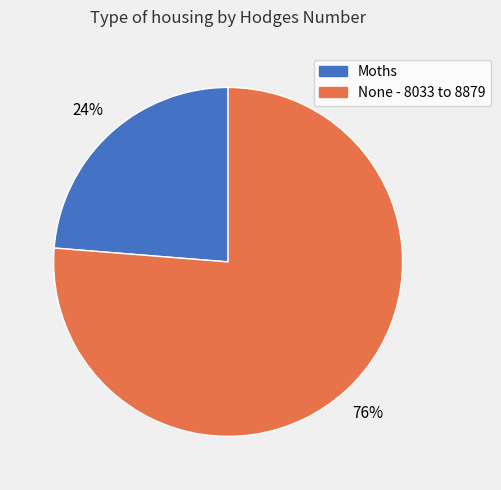

Count the number of slices in the pie.

2